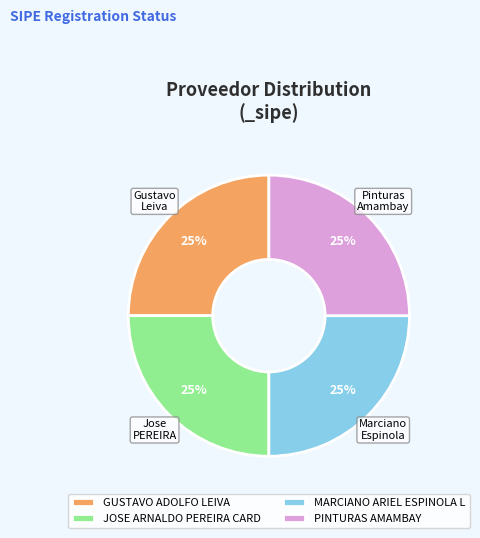

How many slices are in this pie chart?

4